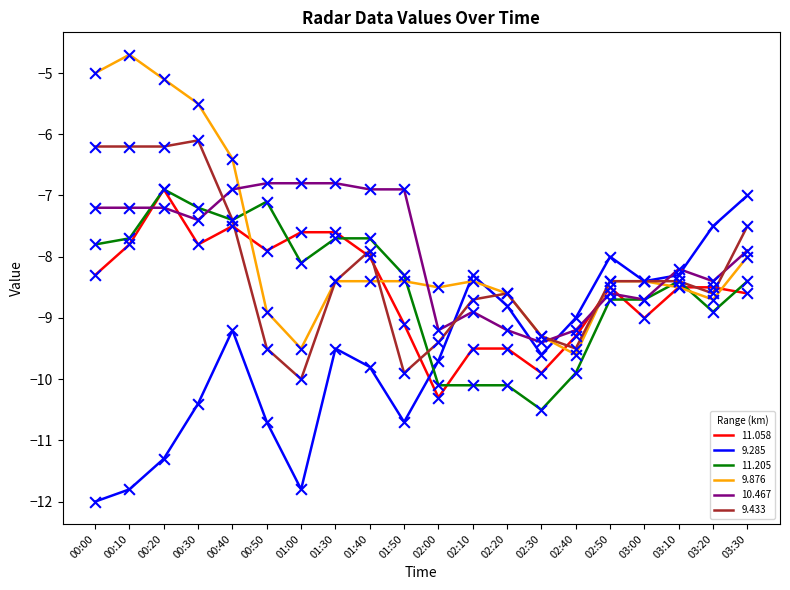

What is the spread (max minus min) of values at 02:40?

0.9